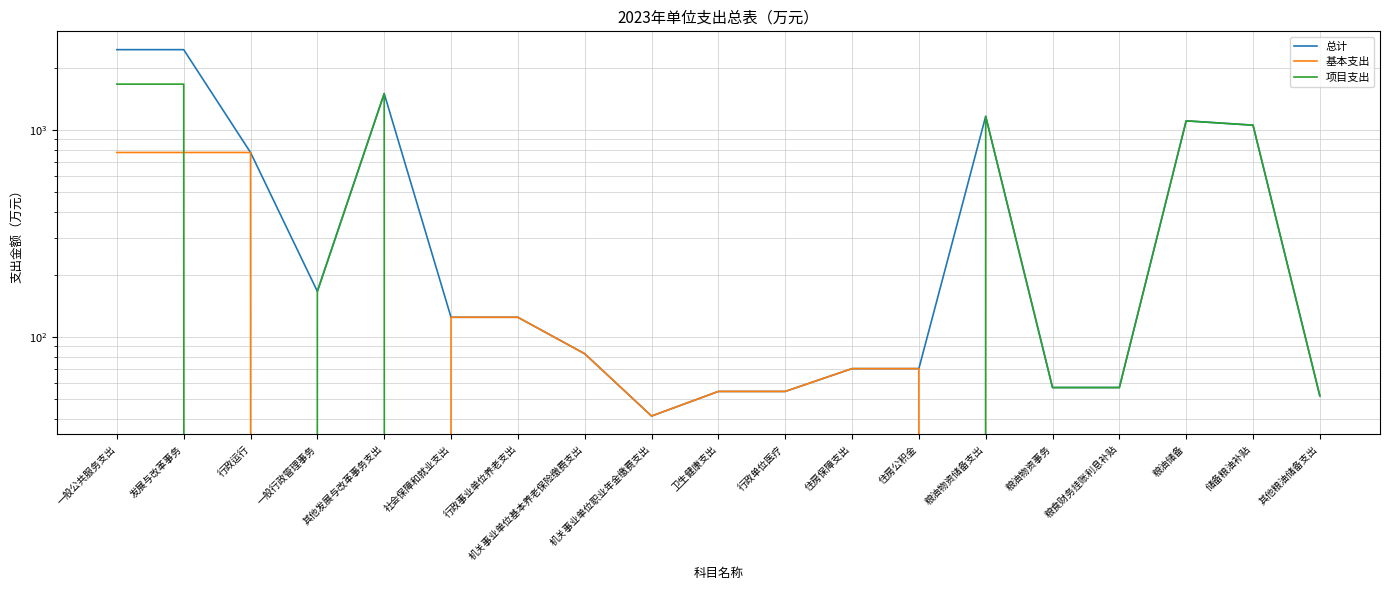

What is the average value of the 总计 series?

602.7